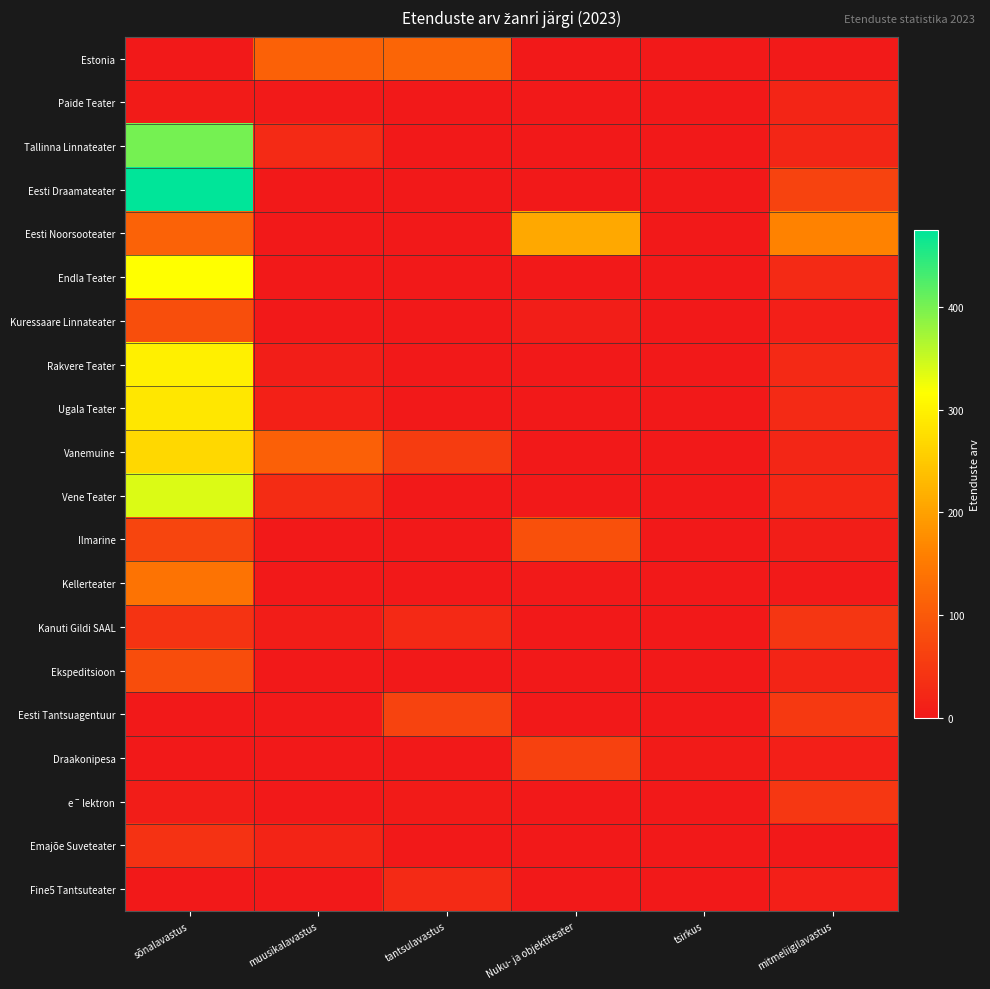

What is the spread (max minus min) of values at mitmeliigilavastus?

163